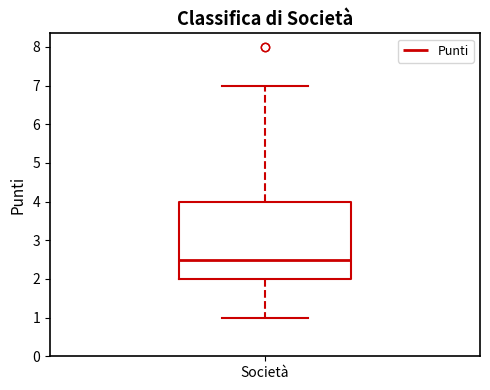

Where does the median line of the box for Società sit on the y-axis? The values are not printed on the chart, so give them approximately, as read against the axis.

2.5